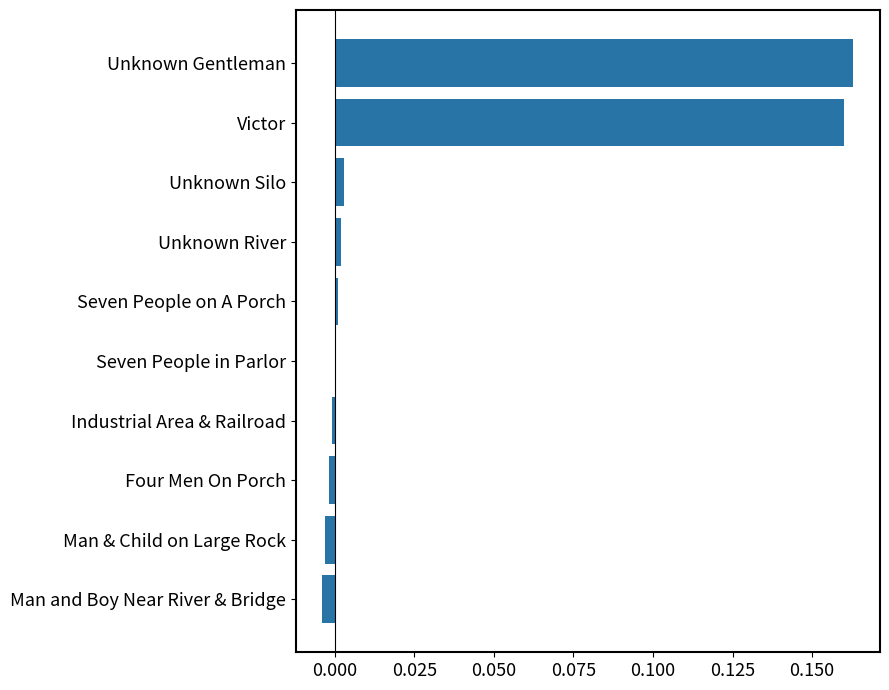

What is the sum of the values at Unknown Gentleman and Victor?

0.3